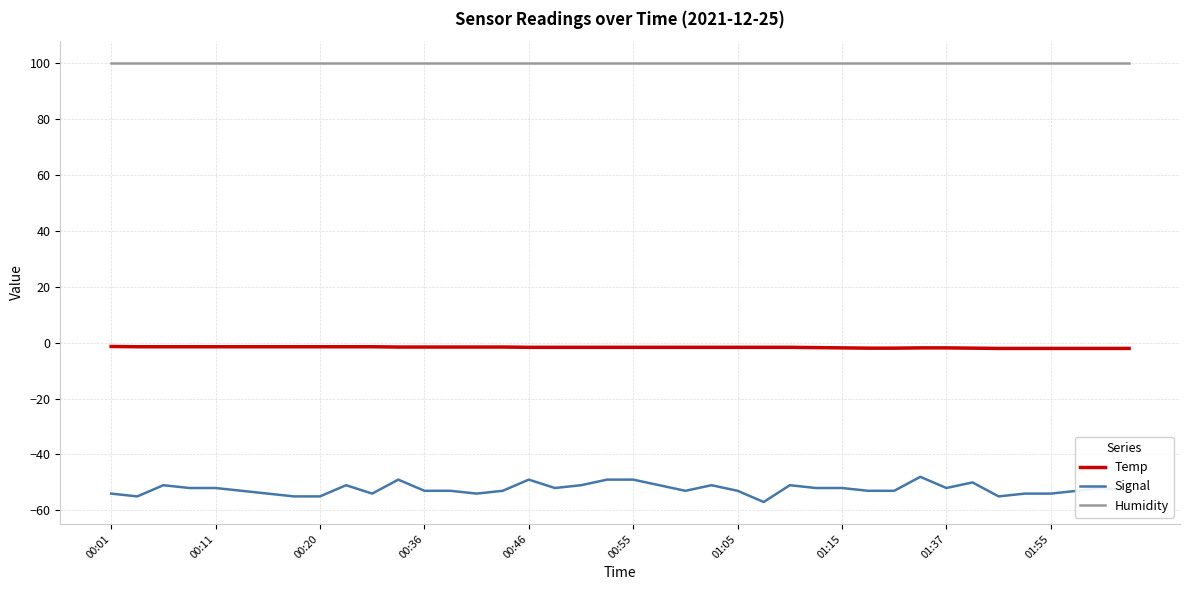

How many lines are shown in the chart?

3